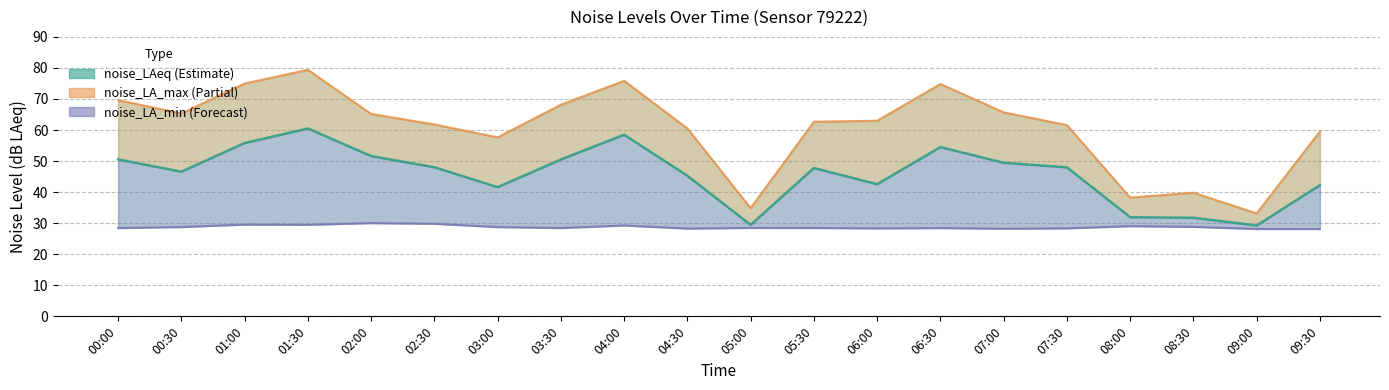

How many categories are shown in the chart?

20